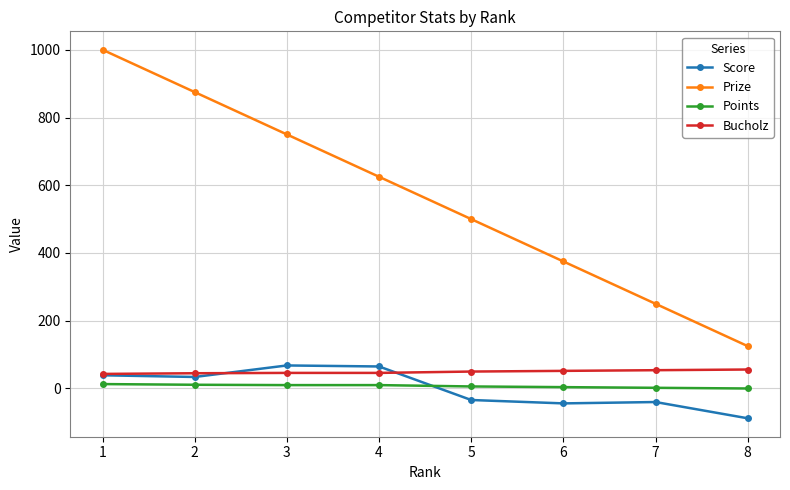

True or false: Score has a value of 34 at 2.

True